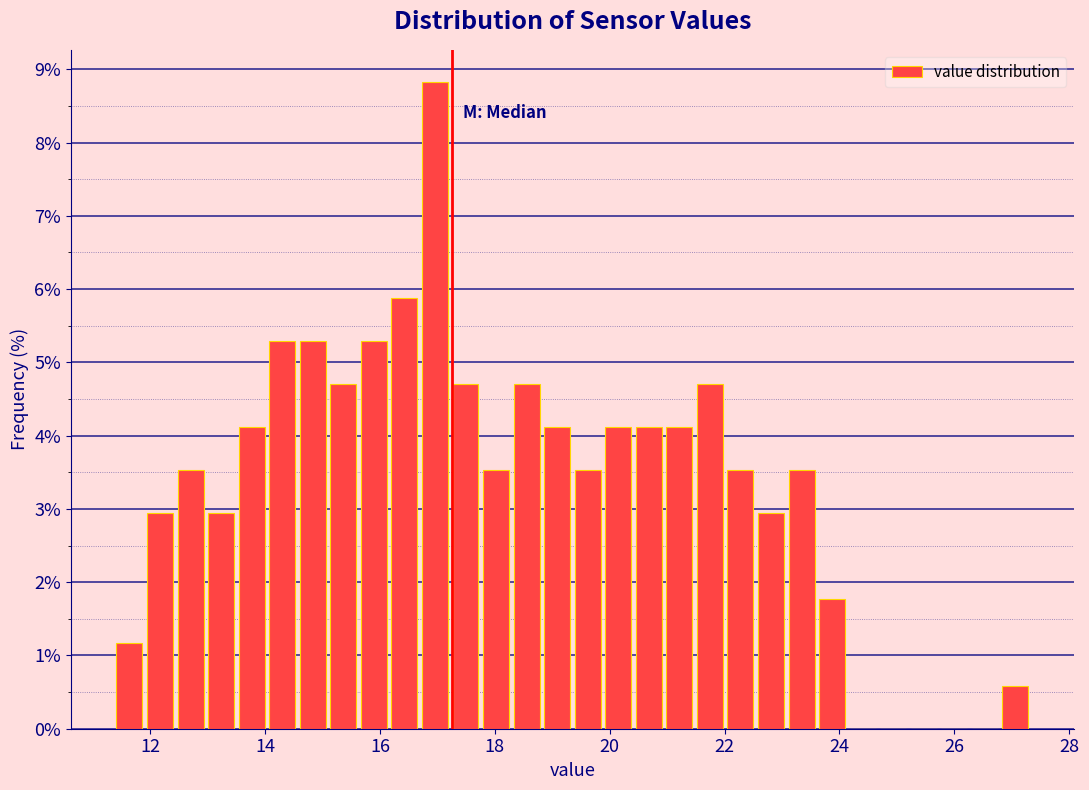

Around what value on the x-axis is the tallest bar? Give the approximate position of its centre, as read against the axis.

17.0